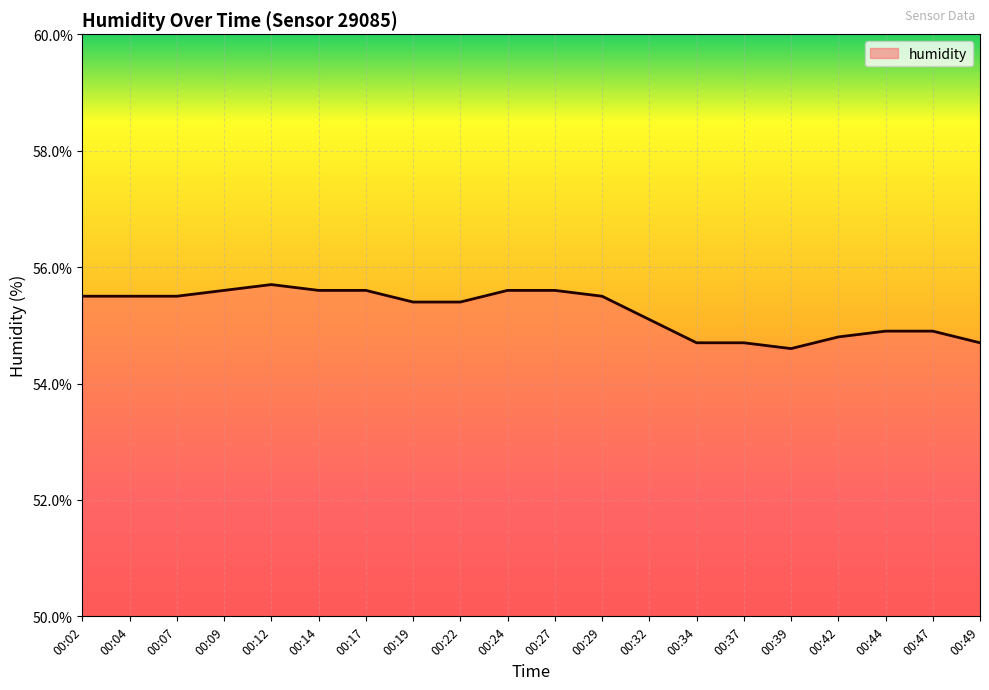

Reading right to left, what are all the values shown in this chart?

54.7	54.9	54.9	54.8	54.6	54.7	54.7	55.1	55.5	55.6	55.6	55.4	55.4	55.6	55.6	55.7	55.6	55.5	55.5	55.5